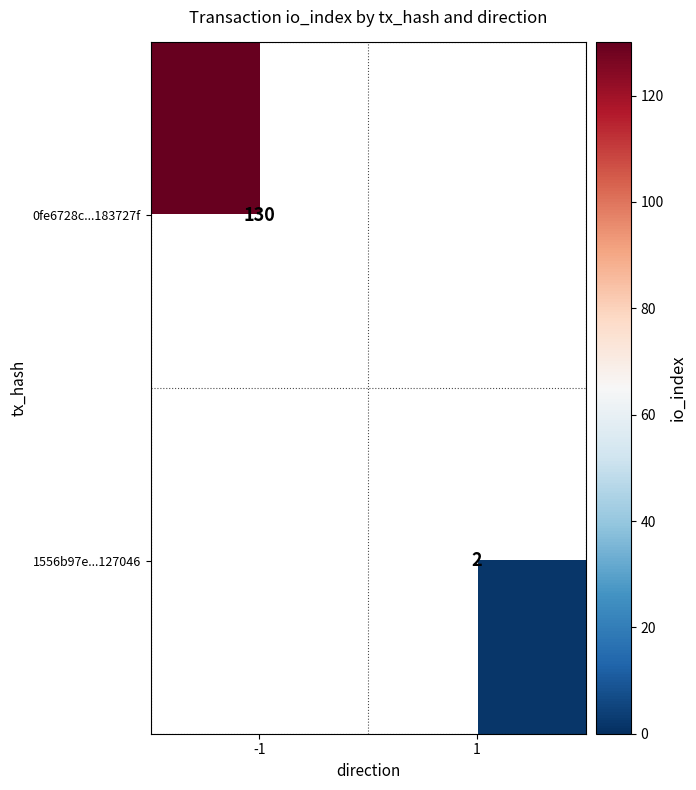

At which category does the chart reach its peak across all series?

-1